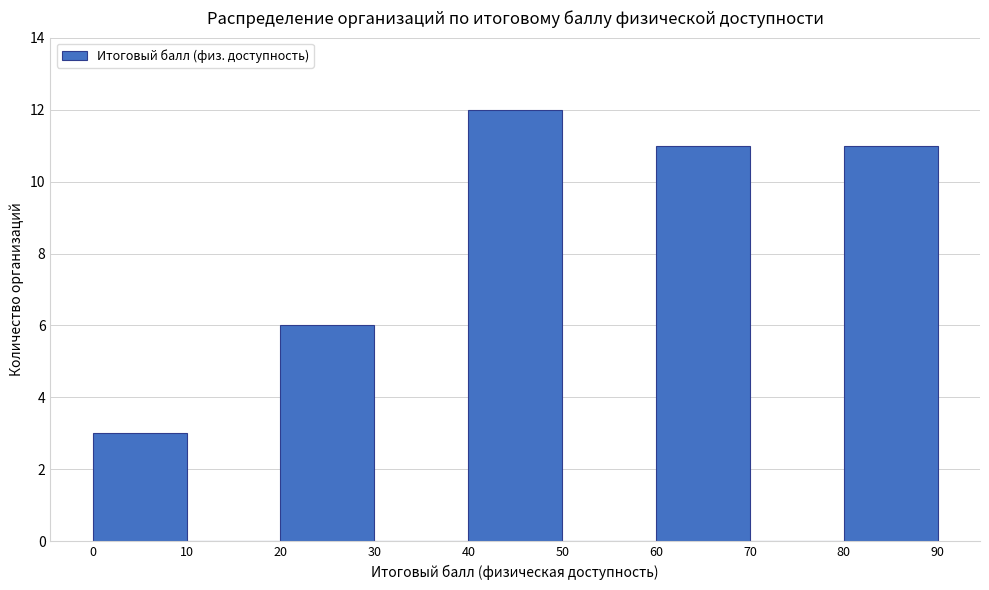

Reading left to right, transcribe this chart: for each bar, give the range it covers on the x-axis and its height. The values are not printed on the chart, so give them approximately, as read against the axis.

0 to 10: 3
10 to 20: 0
20 to 30: 6
30 to 40: 0
40 to 50: 12
50 to 60: 0
60 to 70: 11
70 to 80: 0
80 to 90: 11